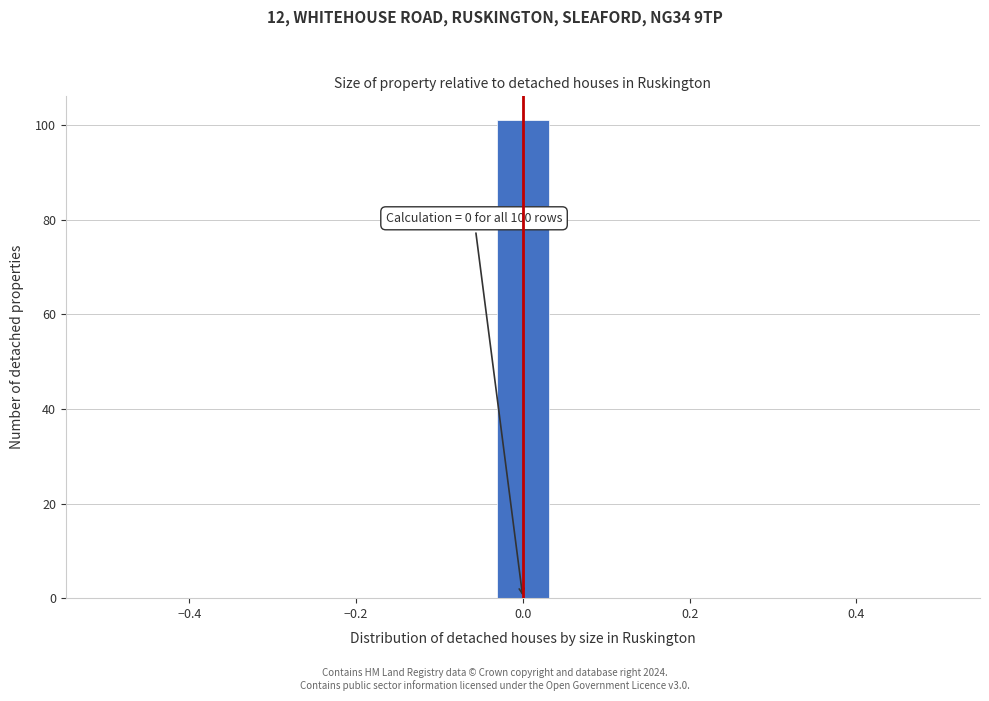

Read against the x-axis, roughly where is the centre of the tallest bar?

0.00